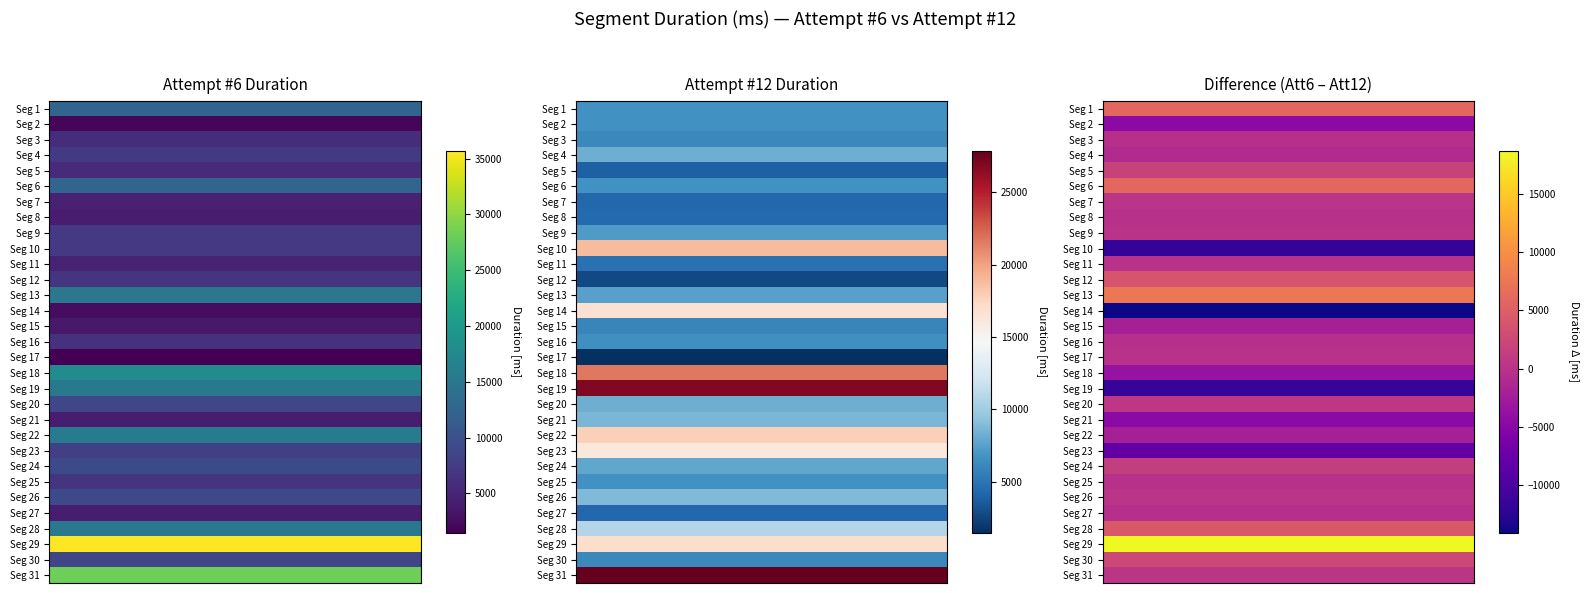

At 1, list the series in order from largest to smallest.

31, 19, 18, 10, 22, 29, 14, 23, 28, 26, 21, 20, 4, 24, 13, 9, 25, 1, 2, 6, 16, 3, 30, 15, 11, 8, 7, 27, 5, 12, 17